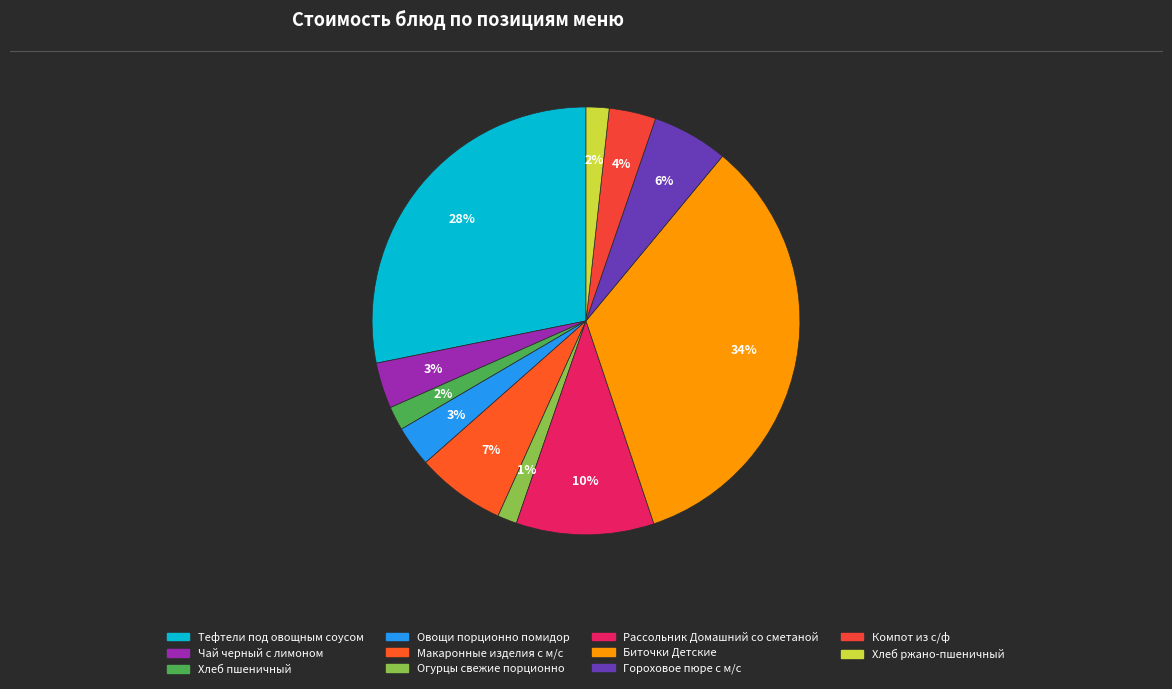

Rank the categories by value from lowest to highest.

Огурцы свежие порционно, Хлеб ржано-пшеничный, Хлеб пшеничный, Овощи порционно помидор, Чай черный с лимоном, Компот из с/ф, Гороховое пюре с м/с, Макаронные изделия с м/с, Рассольник Домашний со сметаной, Тефтели под овощным соусом, Биточки Детские